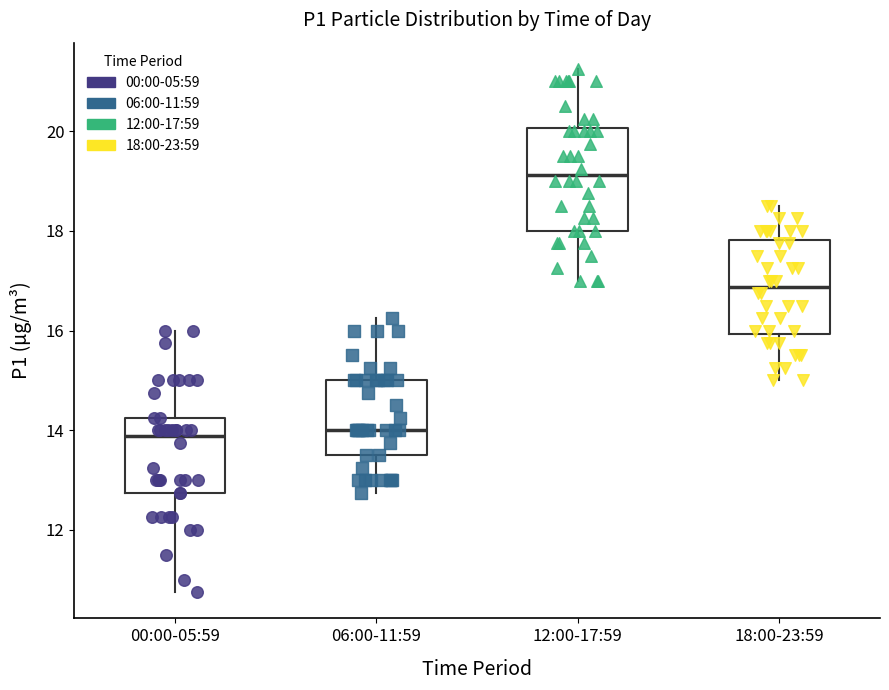

Which box's median line is the highest?

12:00-17:59